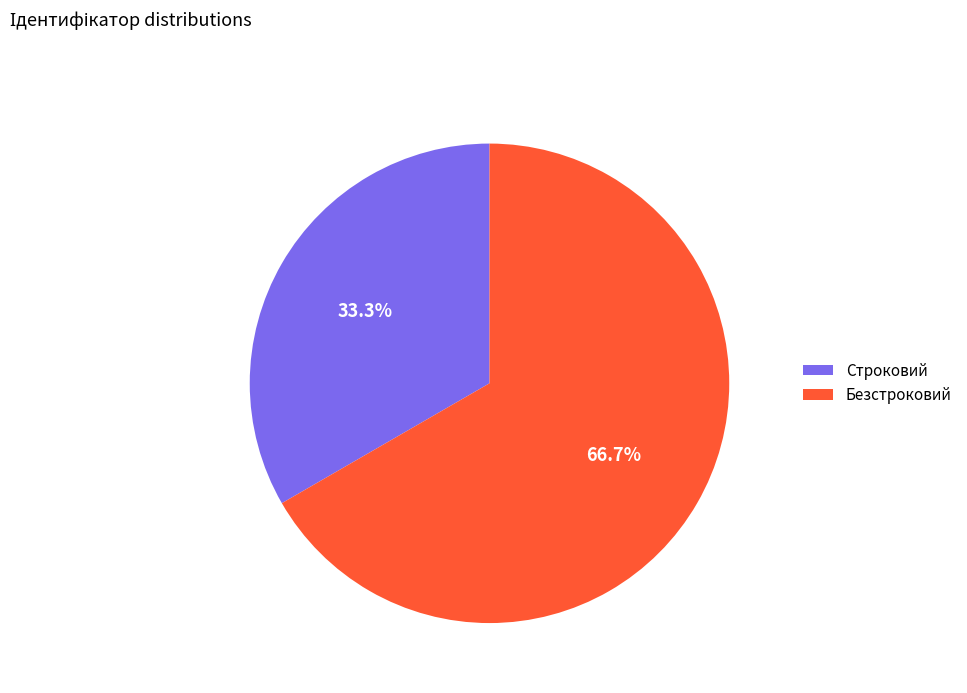

What percentage is the Строковий slice, to the nearest percent?

33%